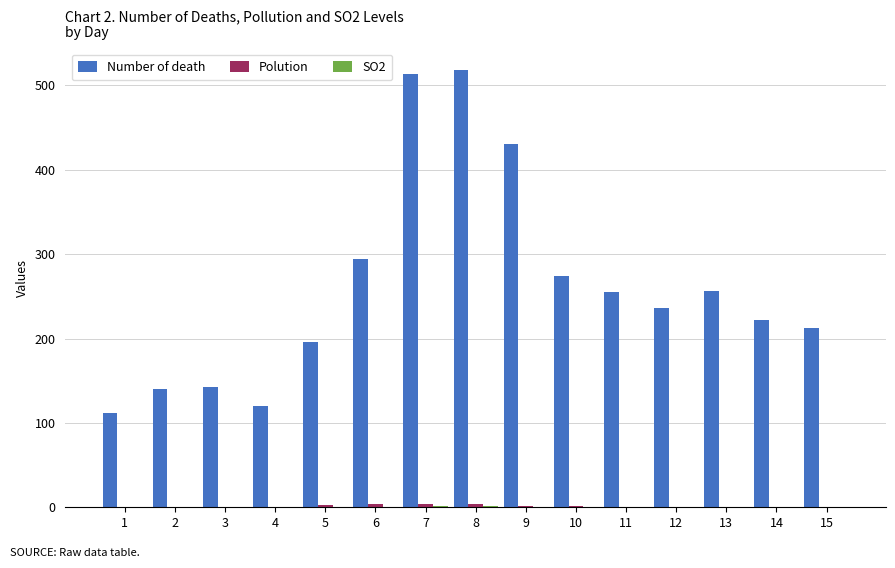

The value of Number of death at 15 is 314.2. True or false?

False